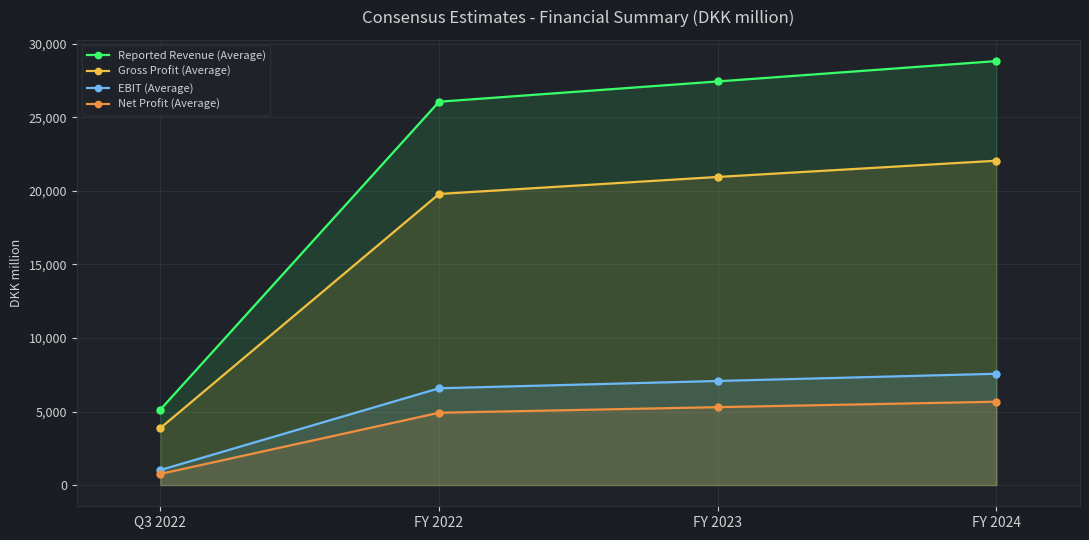

Between FY 2022 and FY 2023, which is larger?

FY 2023